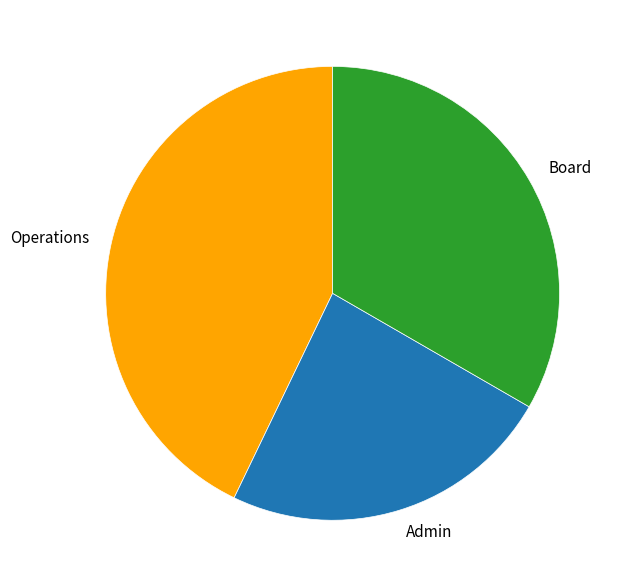

The Board slice represents 33% of the pie. True or false?

True